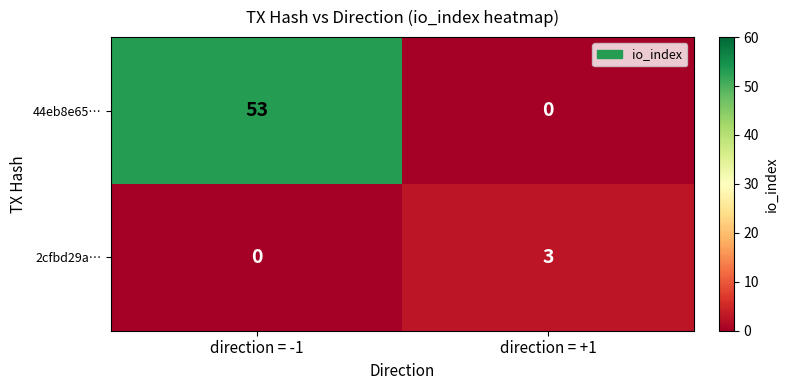

List the series in order of their overall mean, highest first.

44eb8e65…, 2cfbd29a…